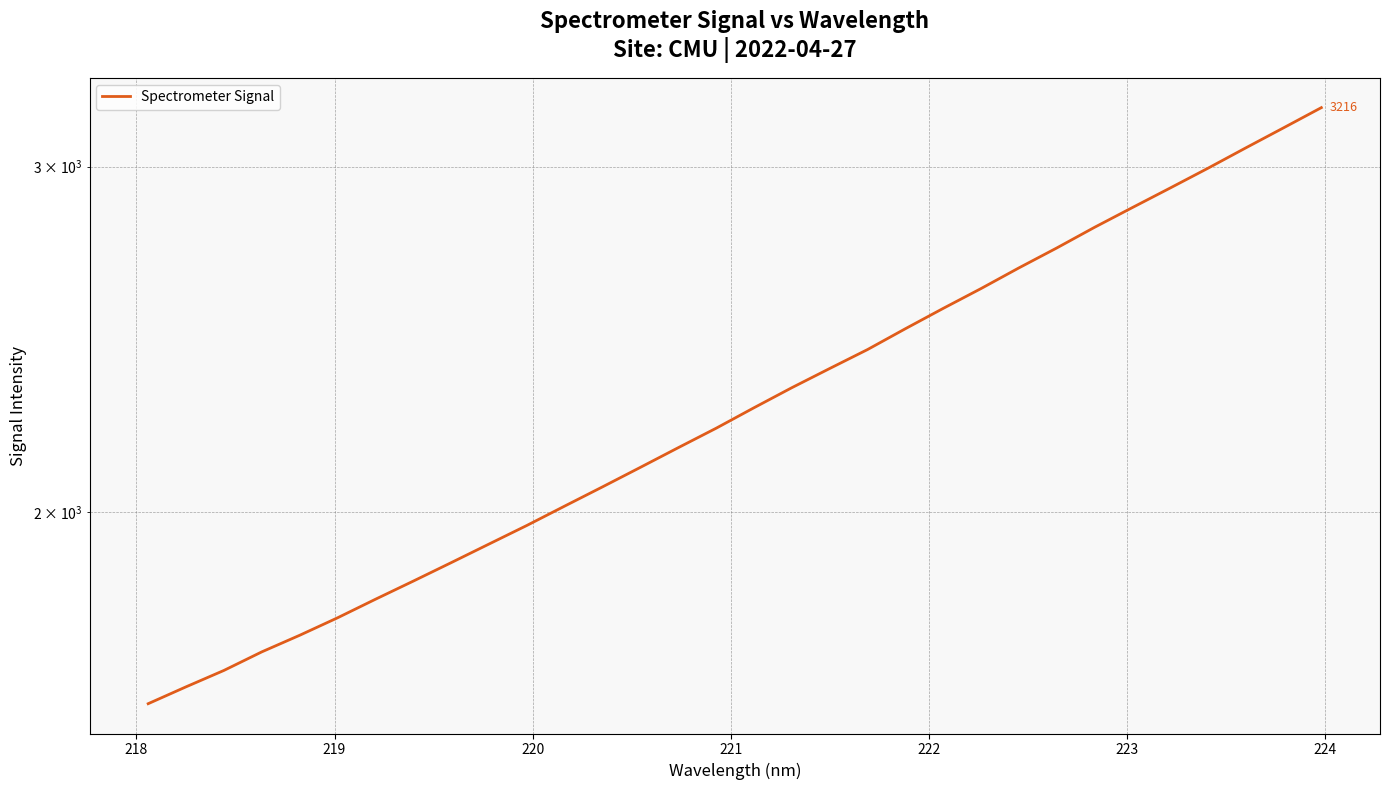

What is the maximum value shown in the chart?

3215.7